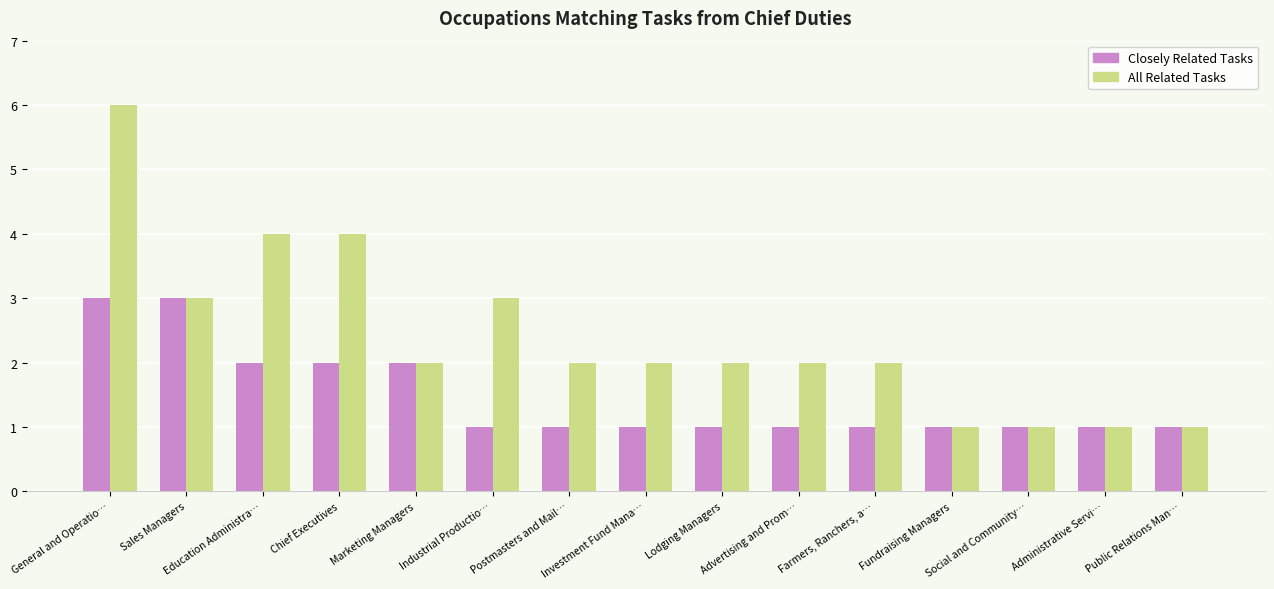

What is the label of the 9th bar from the left?

Lodging Managers